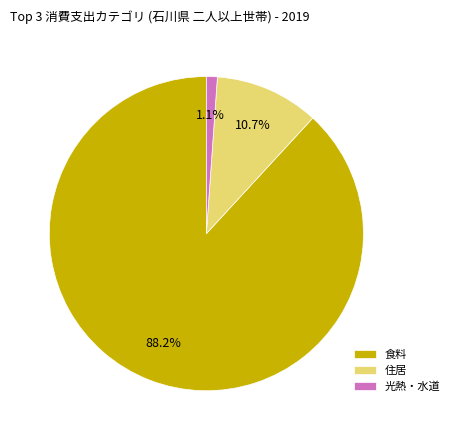

To the nearest percent, what is the combined percentage of 光熱・水道 and 住居?

12%